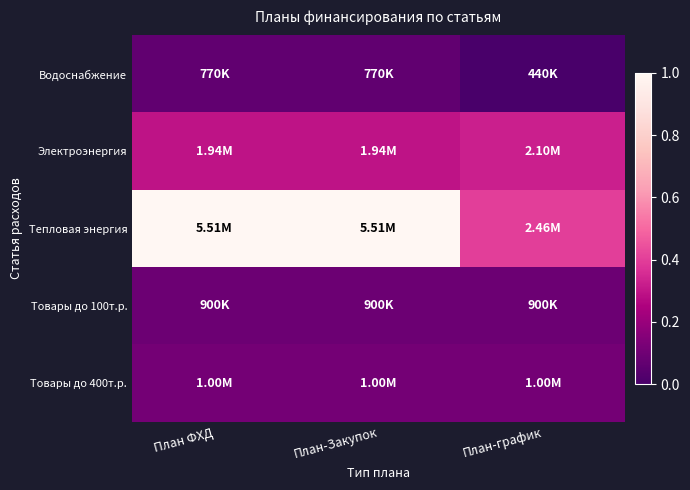

Reading left to right, extract all data points from this chart.

Водоснабжение: План ФХД=770000.0	План-Закупок=770000.0	План-график=440000.0
Электроэнергия: План ФХД=1935600.0	План-Закупок=1935600.0	План-график=2103500.0
Тепловая энергия: План ФХД=5512900.0	План-Закупок=5512900.0	План-график=2464651.3
Товары до 100т.р.: План ФХД=899640.0	План-Закупок=899640.0	План-график=899640.0
Товары до 400т.р.: План ФХД=1000000.0	План-Закупок=1000000.0	План-график=1000000.0